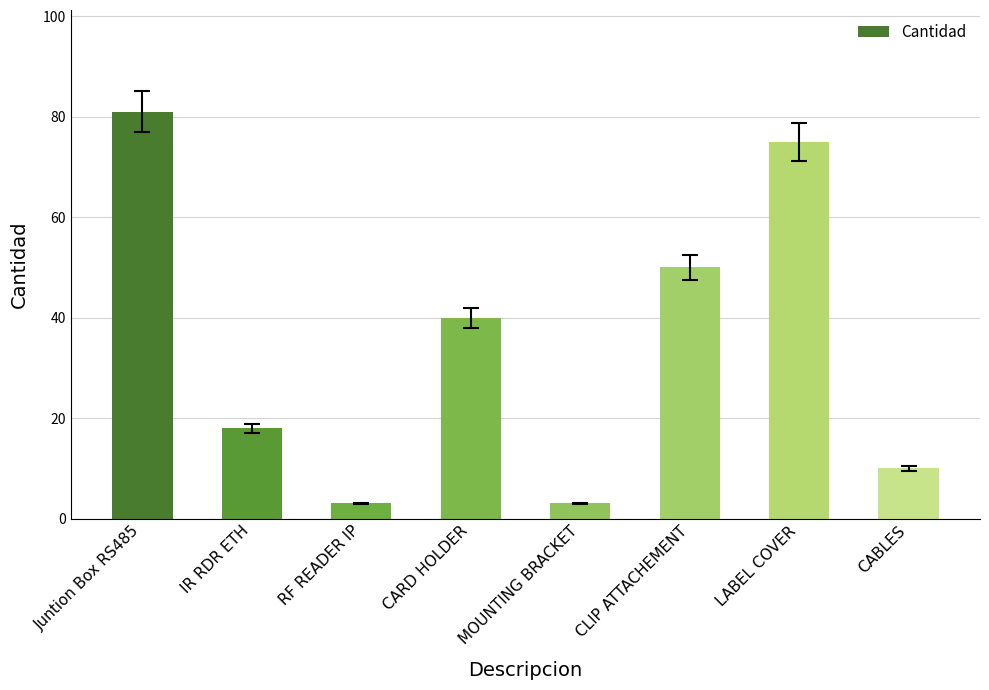

What is the value of the 3rd bar from the left?

3